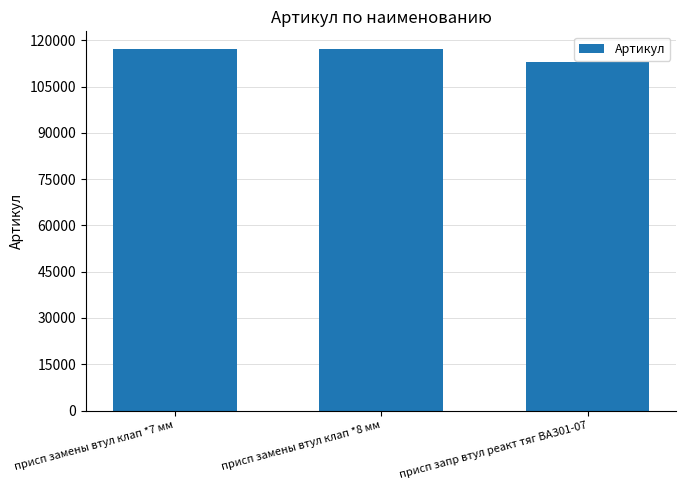

What is the maximum value shown in the chart?

117074